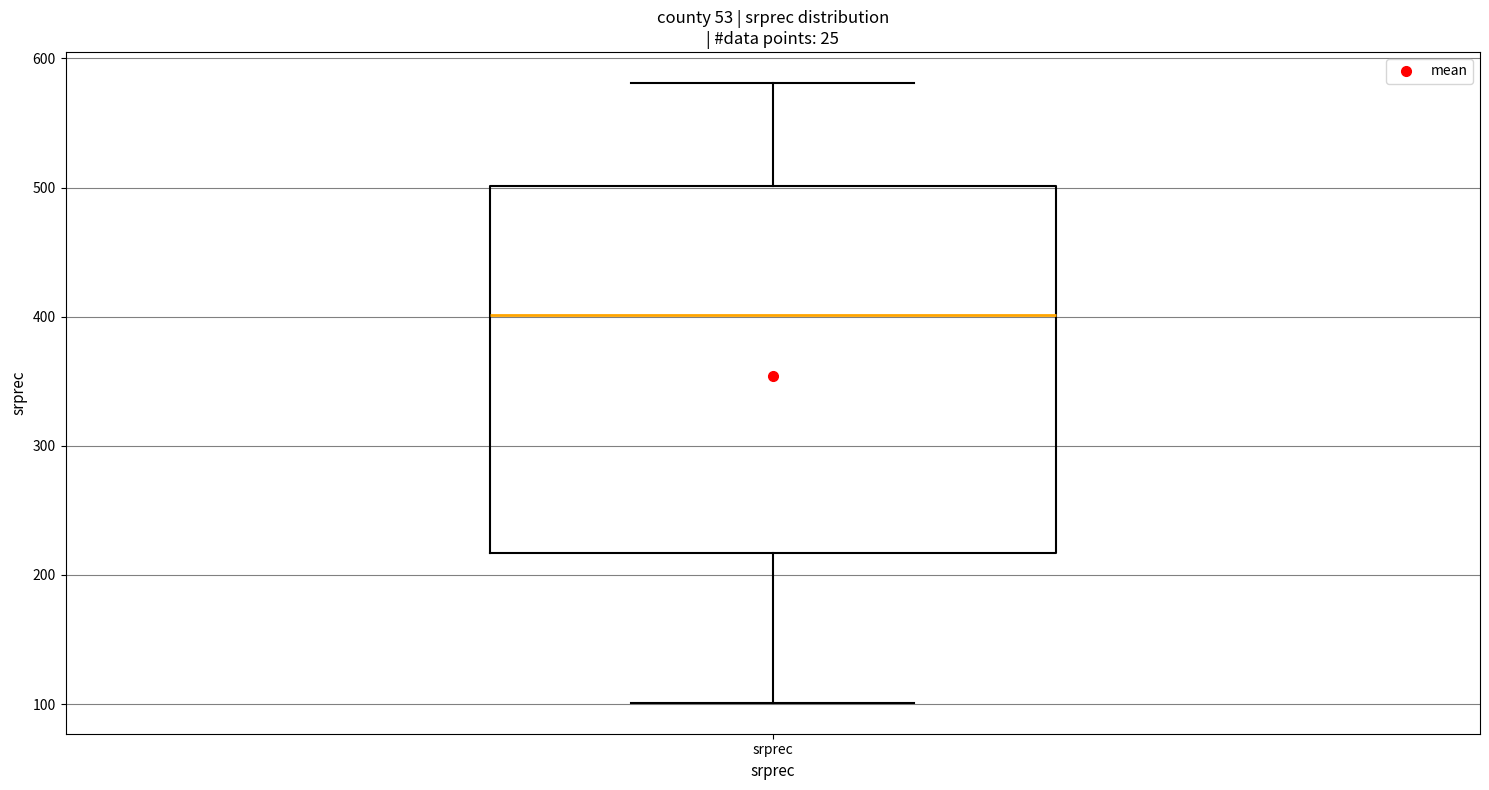

Transcribe this box plot: give where the median line is, the range the box spans, and where the two whiskers end, as read against the y-axis. The values are not printed on the chart, so give them approximately, as read against the axis.

median 400, box 220 to 500, whiskers 100 to 580